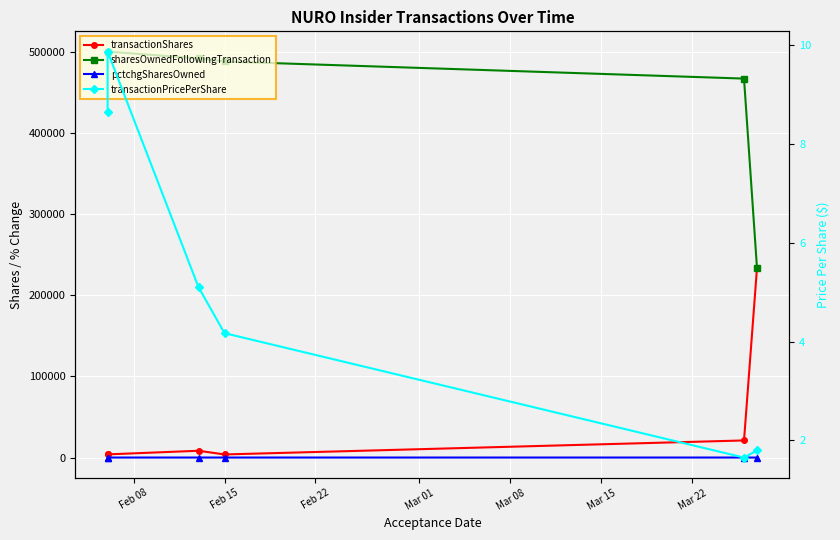

What is the total value across all series at Feb 08?

503888.6